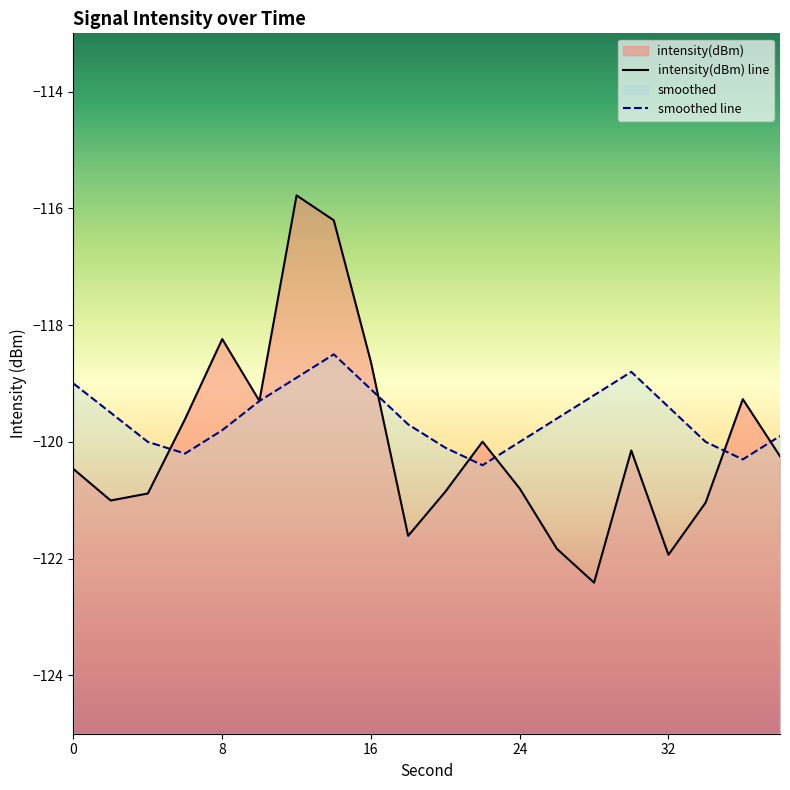

What is the difference between the intensity(dBm) values at 6 and 26?

2.2